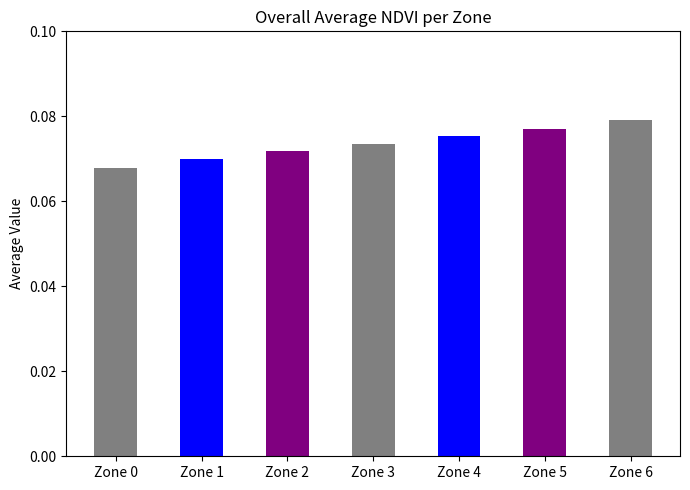

Rank the categories by value from highest to lowest.

Zone 6, Zone 5, Zone 4, Zone 3, Zone 2, Zone 1, Zone 0